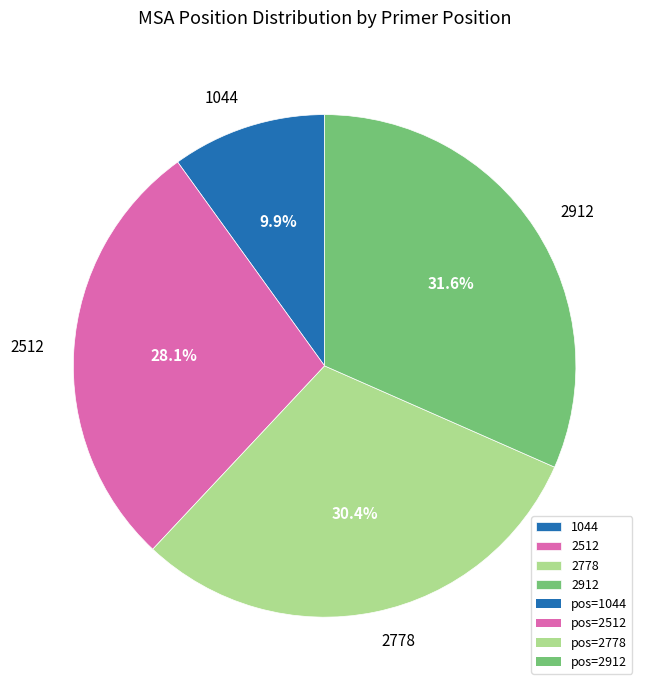

How many segments does this pie chart have?

4